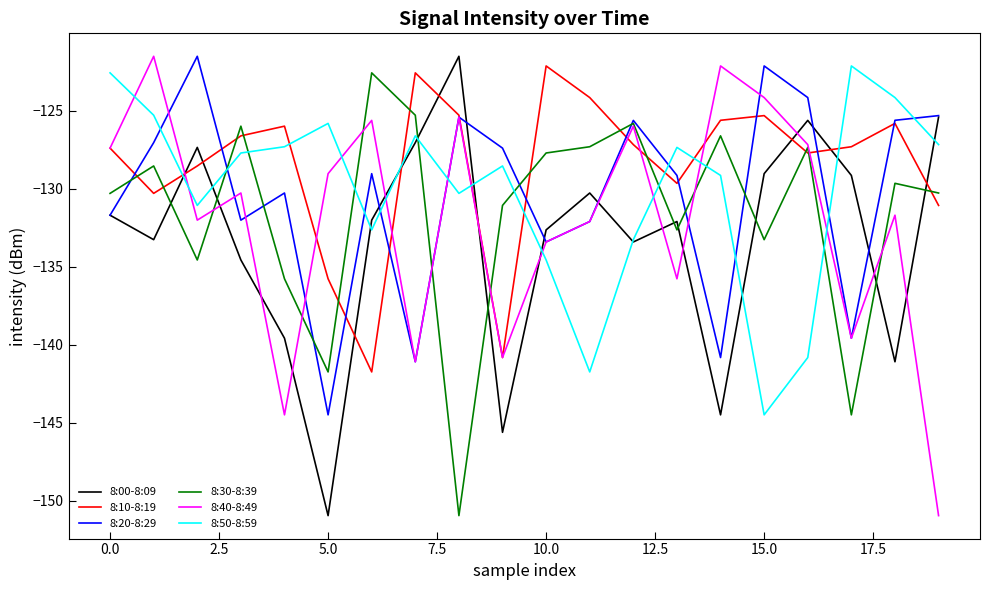

What is the maximum value shown in the chart?

-121.5